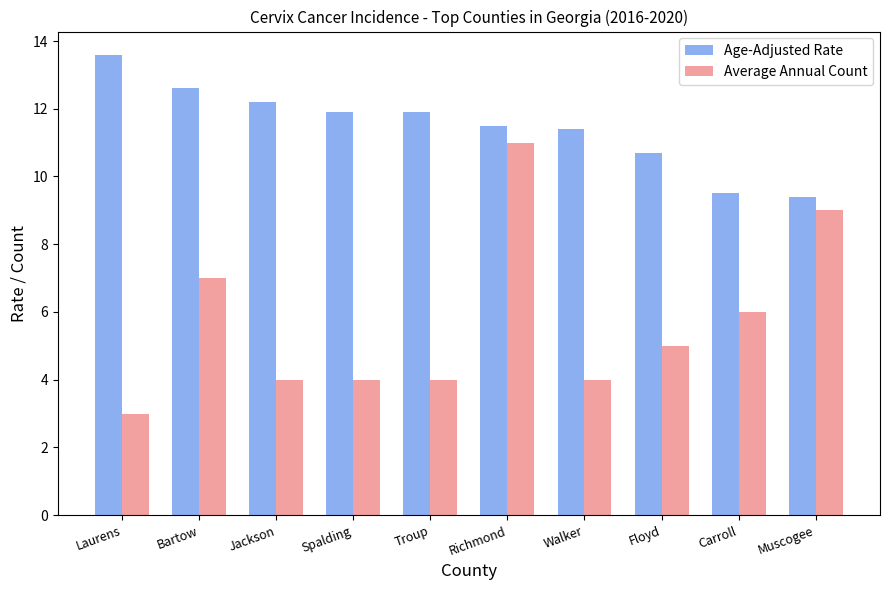

List the series in order of their overall mean, highest first.

Age-Adjusted Rate, Average Annual Count